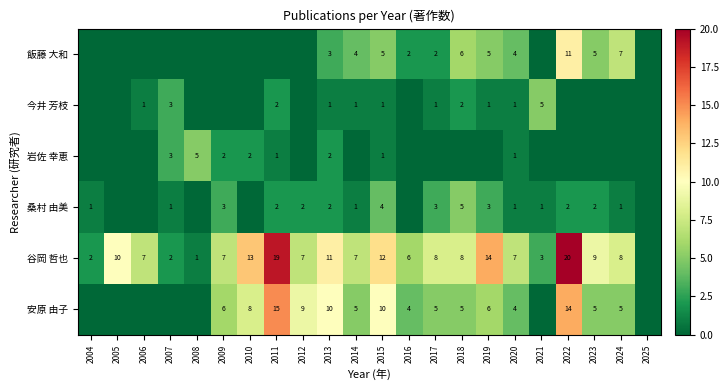

At which category is the sum across all series the highest?

2022